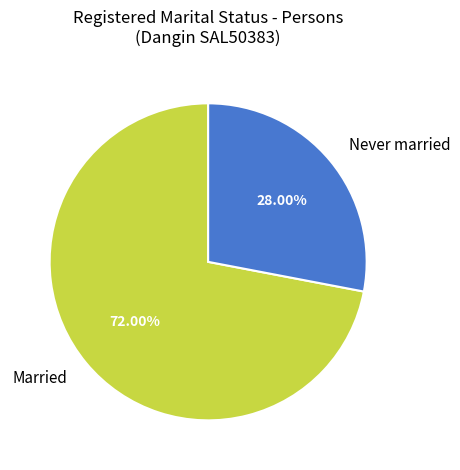

Which category has the smallest portion of the pie?

Never married